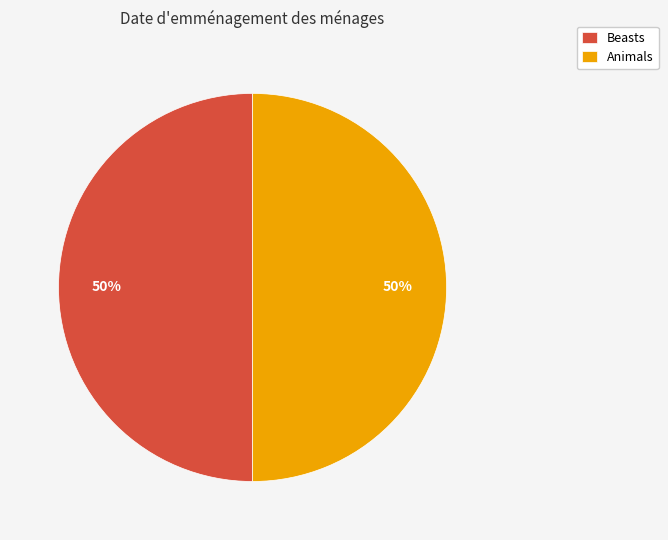

Is it true that Animals is 50% of the pie?

True